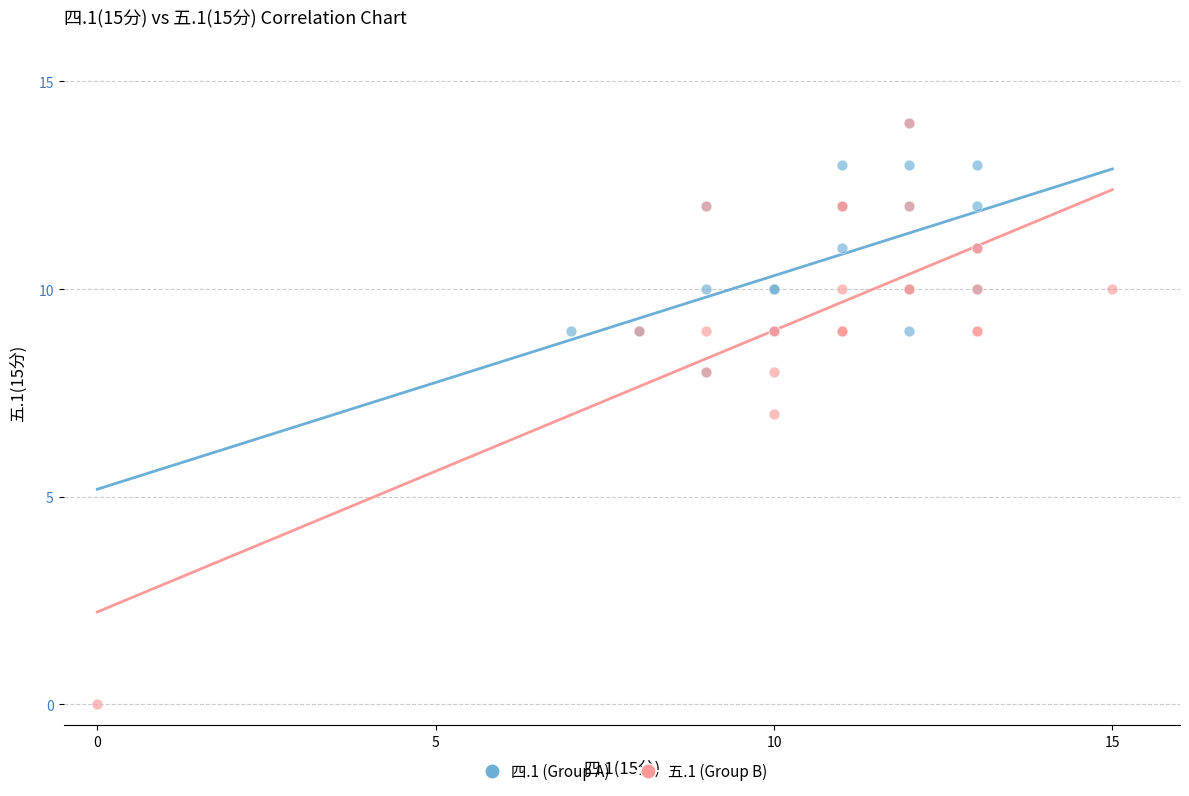

Which series has the largest Y range (max minus min)?

五.1 (Group B)